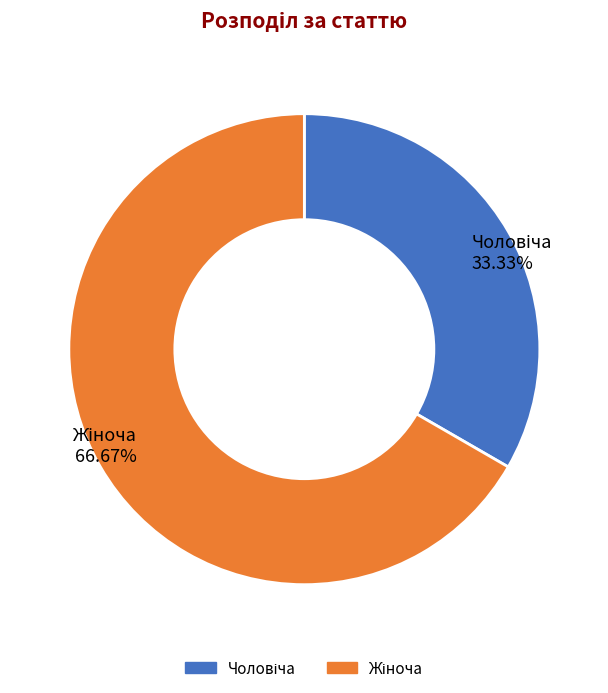

Does any single category account for the majority?

Yes